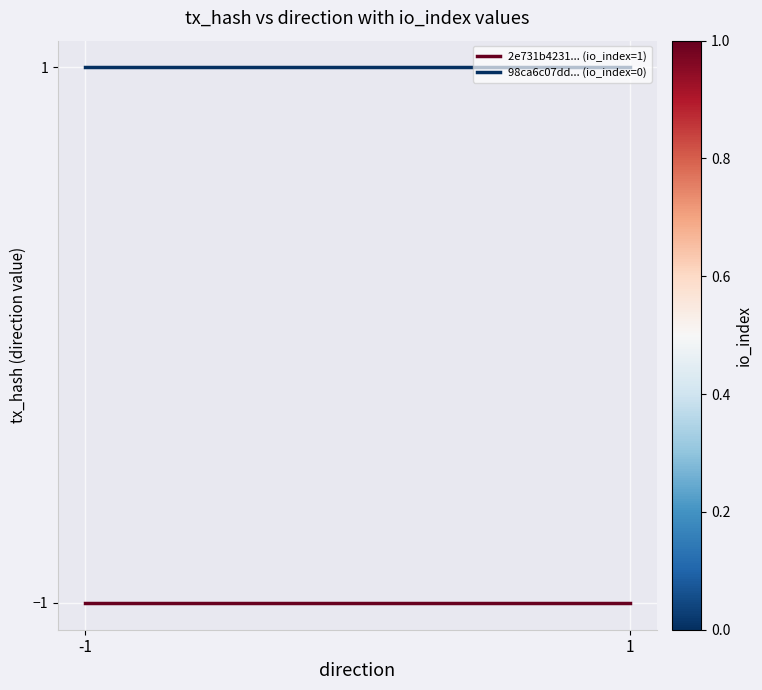

Is it true that 2e731b4231... (io_index=1) equals 0 at 1?

False